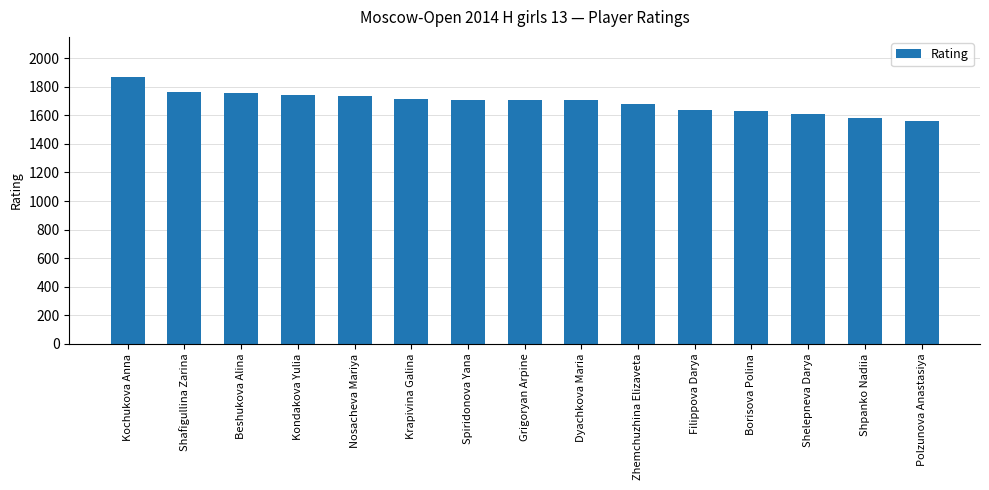

The chart shows a value of 1612 at Shelepneva Darya. True or false?

True